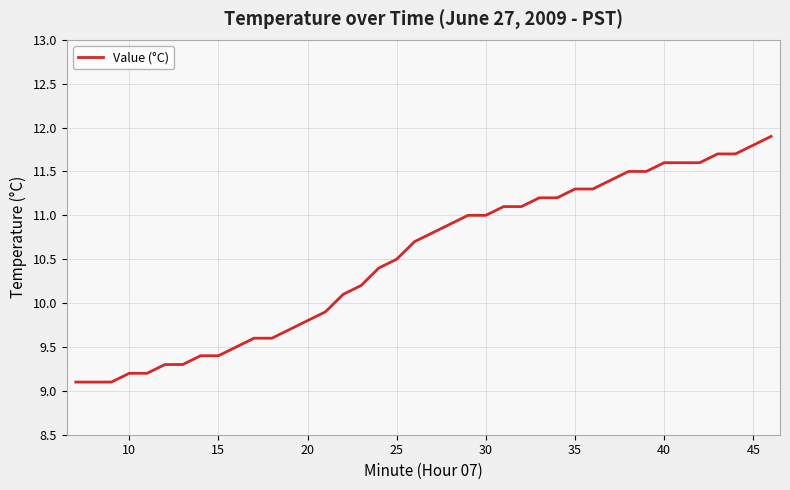

What is the greatest value displayed?

11.9